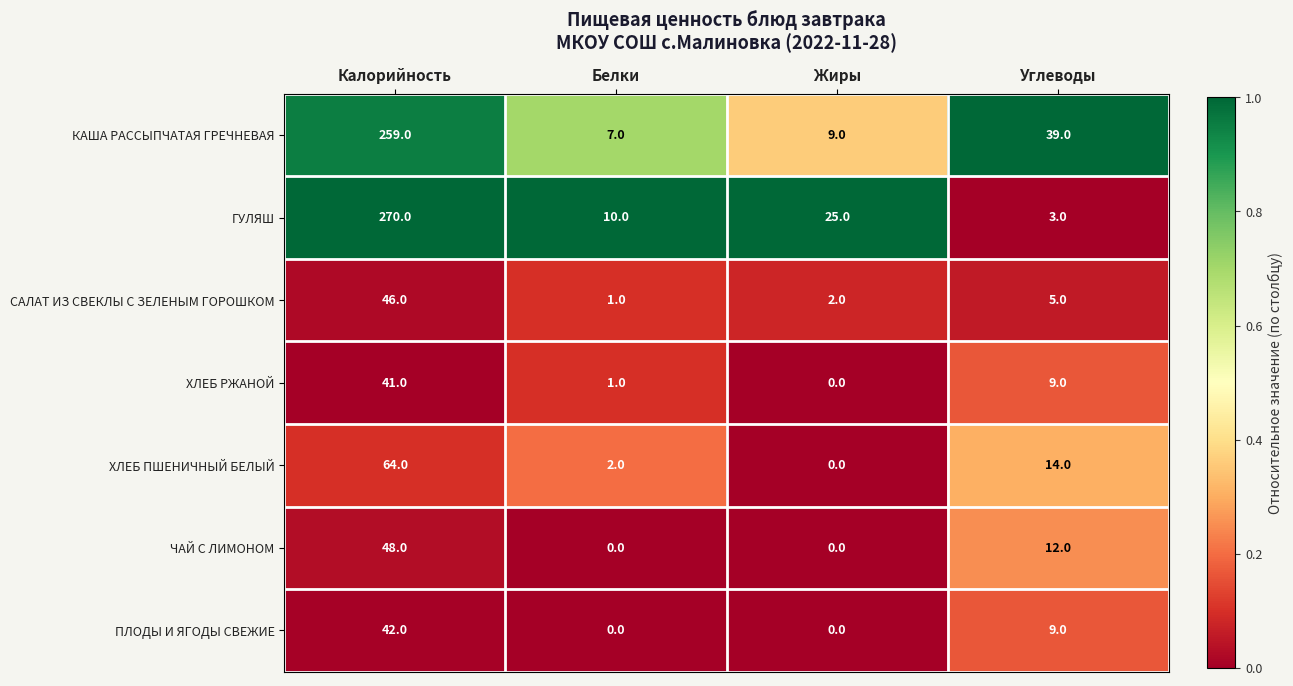

What is the total value across all series at Жиры?

36